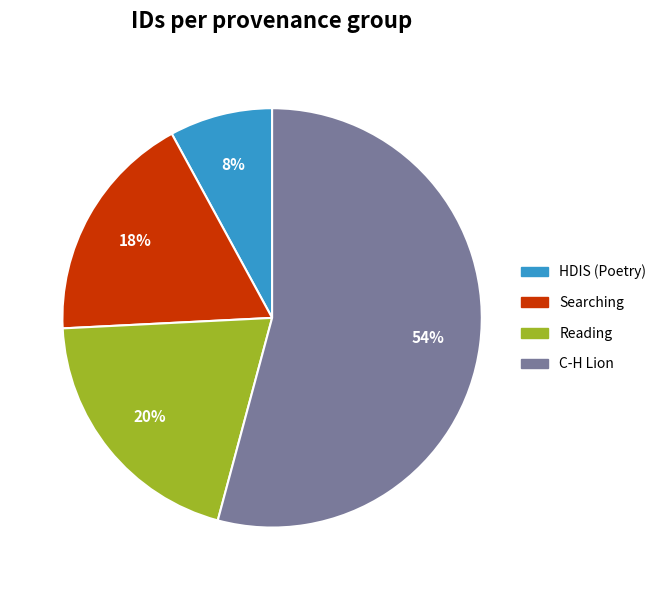

To the nearest percent, what is the difference between the largest and smallest slice percentages?

46%